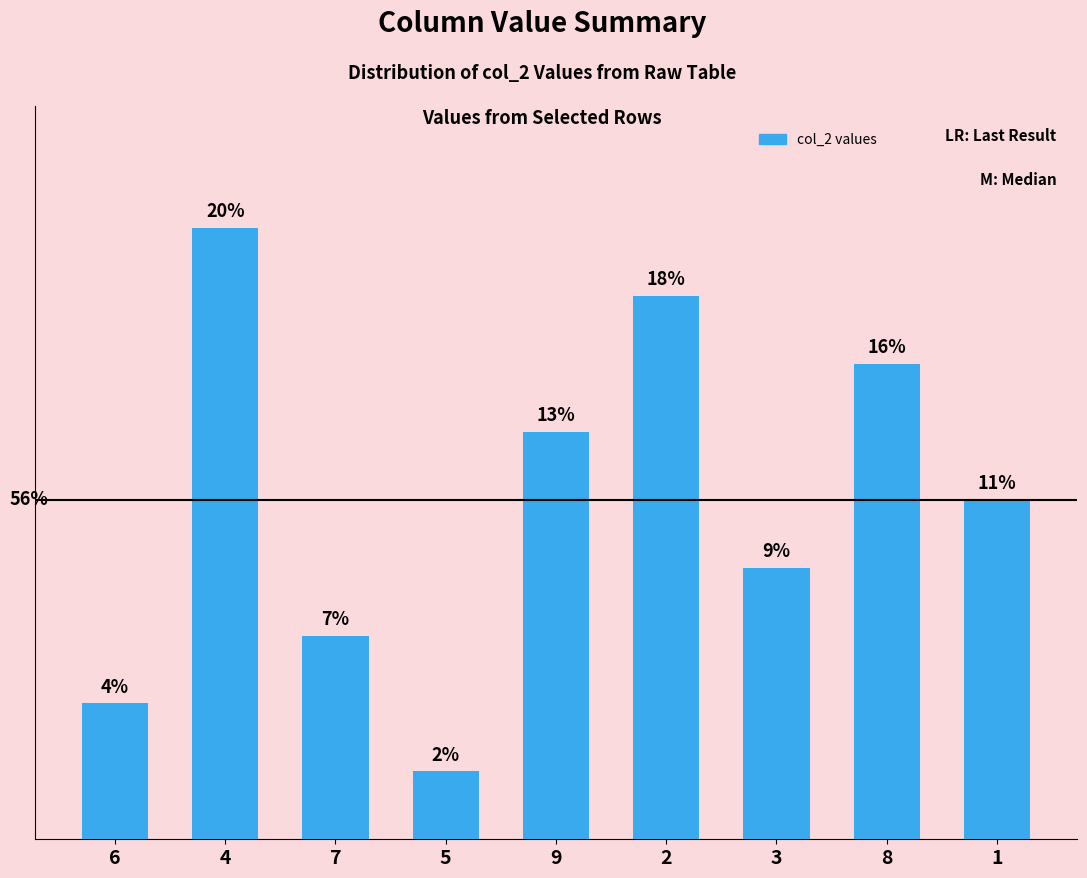

Does the chart contain any negative values?

No